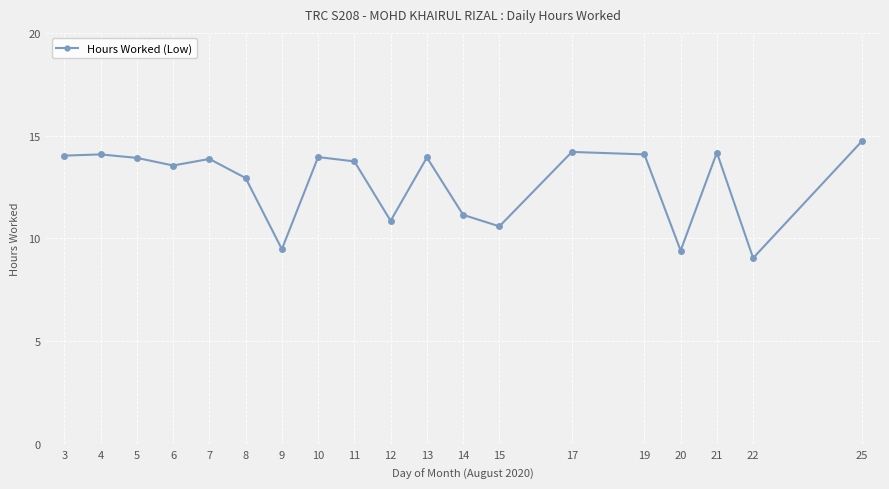

True or false: the data shows 14.1 at 19.

True